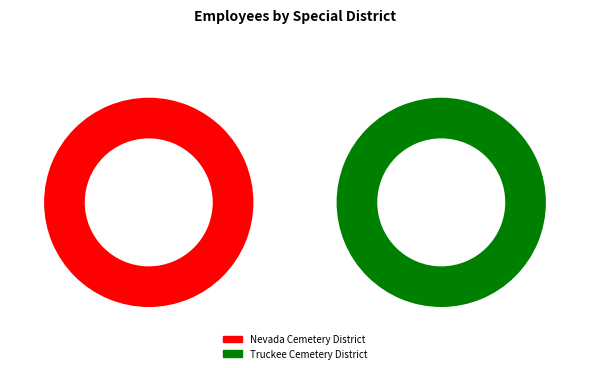

To the nearest percent, what is the difference between the Truckee Cemetery District and Nevada Cemetery District slice percentages?

12%